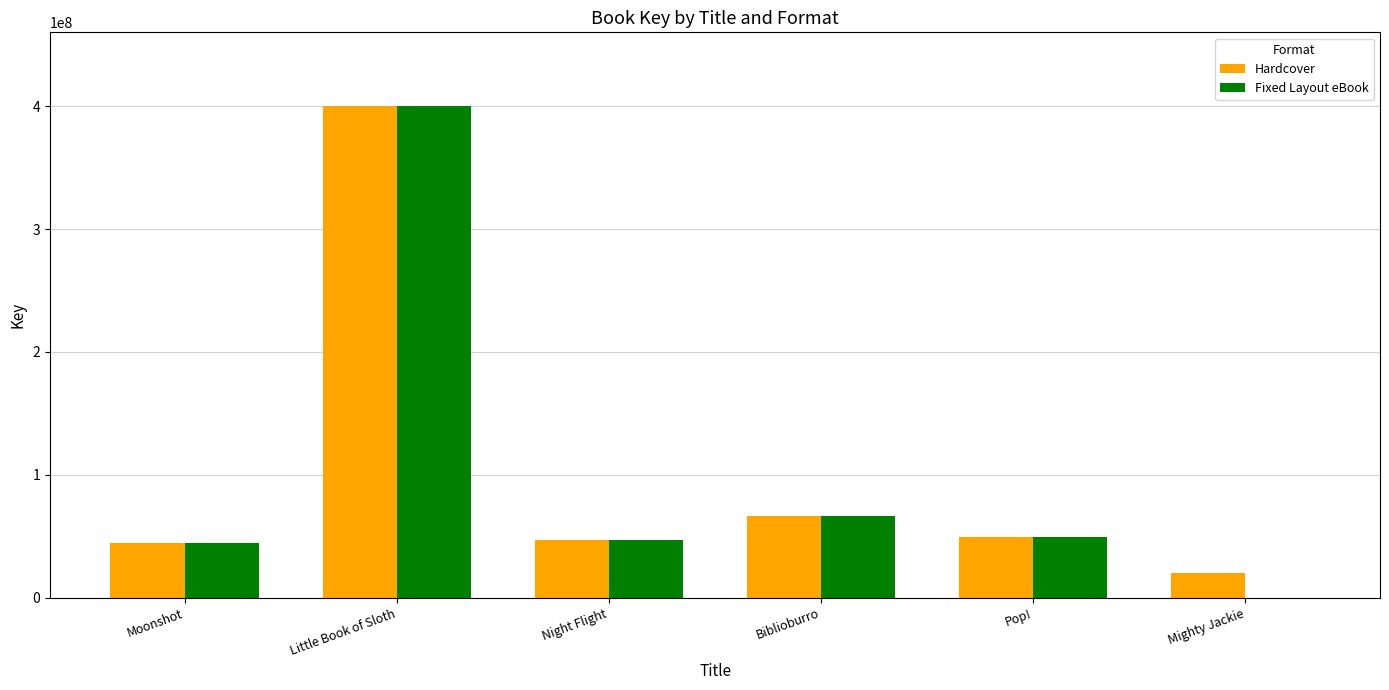

How many distinct data groups are displayed?

2